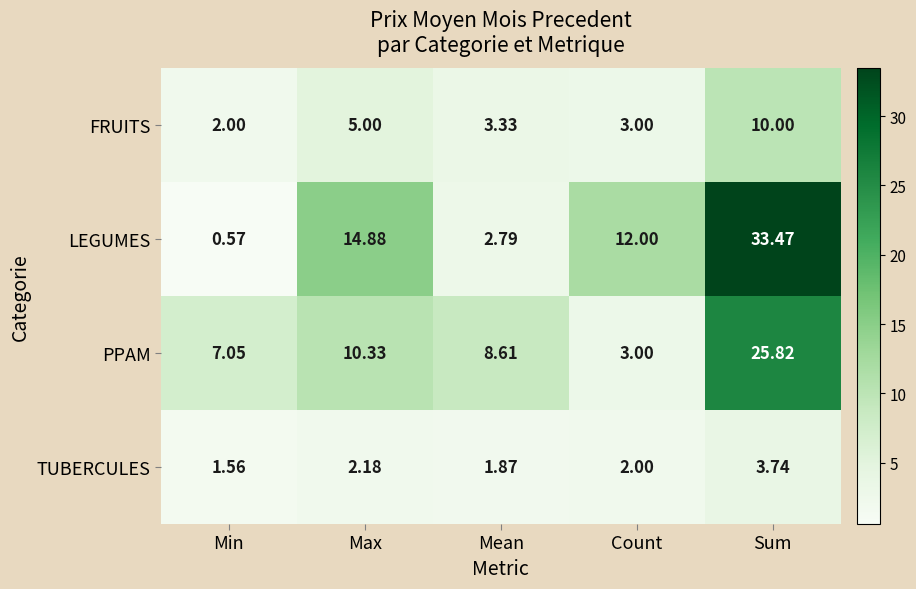

Count the number of categories in the chart.

5